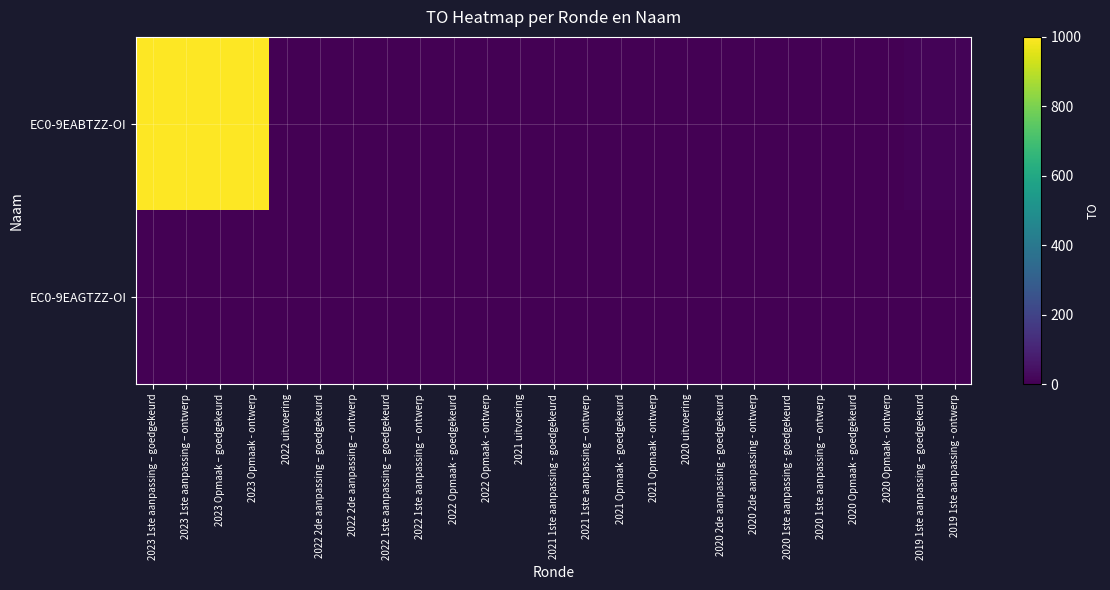

Reading right to left, list all the values displayed in this chart.

EC0-9EABTZZ-OI: 2019 1ste aanpassing - ontwerp=10	2019 1ste aanpassing – goedgekeurd=10	2020 Opmaak - ontwerp=0	2020 Opmaak - goedgekeurd=0	2020 1ste aanpassing – ontwerp=0	2020 1ste aanpassing - goedgekeurd=0	2020 2de aanpassing - ontwerp=0	2020 2de aanpassing - goedgekeurd=0	2020 uitvoering=0	2021 Opmaak - ontwerp=0	2021 Opmaak - goedgekeurd=0	2021 1ste aanpassing – ontwerp=0	2021 1ste aanpassing - goedgekeurd=0	2021 uitvoering=0	2022 Opmaak - ontwerp=0	2022 Opmaak - goedgekeurd=0	2022 1ste aanpassing – ontwerp=0	2022 1ste aanpassing – goedgekeurd=0	2022 2de aanpassing – ontwerp=0	2022 2de aanpassing – goedgekeurd=0	2022 uitvoering=0	2023 Opmaak - ontwerp=1000	2023 Opmaak – goedgekeurd=1000	2023 1ste aanpassing – ontwerp=1000	2023 1ste aanpassing – goedgekeurd=1000
EC0-9EAGTZZ-OI: 2019 1ste aanpassing - ontwerp=0	2019 1ste aanpassing – goedgekeurd=0	2020 Opmaak - ontwerp=0	2020 Opmaak - goedgekeurd=0	2020 1ste aanpassing – ontwerp=0	2020 1ste aanpassing - goedgekeurd=0	2020 2de aanpassing - ontwerp=0	2020 2de aanpassing - goedgekeurd=0	2020 uitvoering=0	2021 Opmaak - ontwerp=0	2021 Opmaak - goedgekeurd=0	2021 1ste aanpassing – ontwerp=0	2021 1ste aanpassing - goedgekeurd=0	2021 uitvoering=0	2022 Opmaak - ontwerp=0	2022 Opmaak - goedgekeurd=0	2022 1ste aanpassing – ontwerp=0	2022 1ste aanpassing – goedgekeurd=0	2022 2de aanpassing – ontwerp=0	2022 2de aanpassing – goedgekeurd=0	2022 uitvoering=0	2023 Opmaak - ontwerp=0	2023 Opmaak – goedgekeurd=0	2023 1ste aanpassing – ontwerp=0	2023 1ste aanpassing – goedgekeurd=0